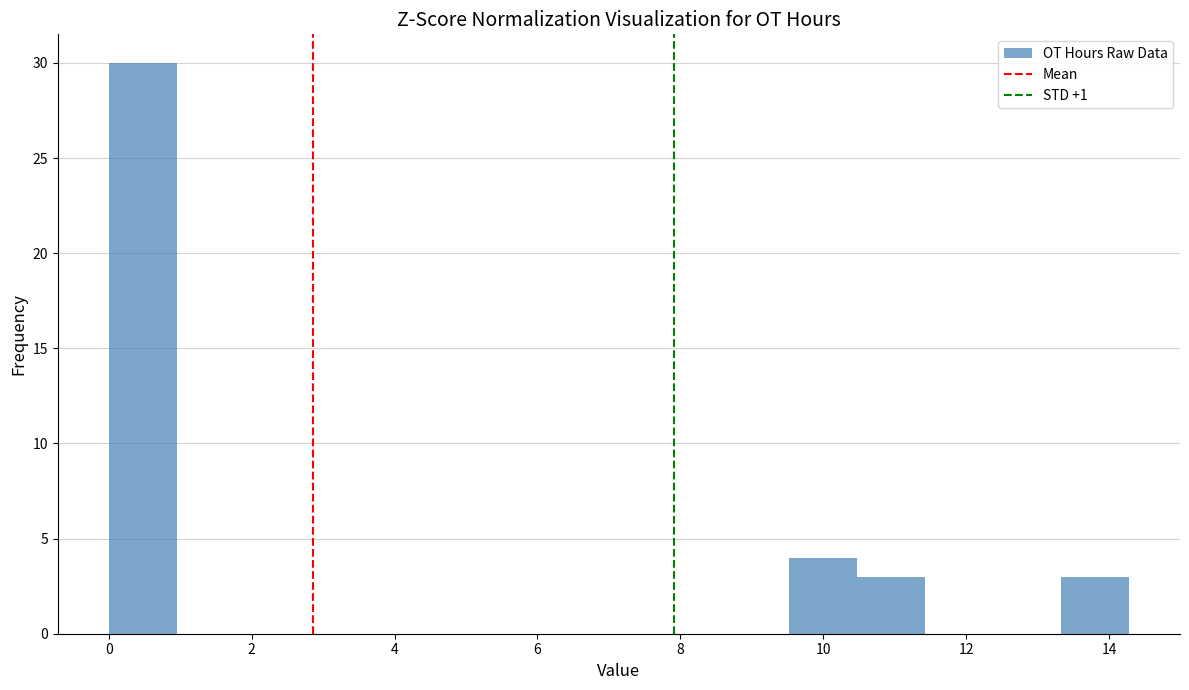

What is the height of the bar covering 13.4 to 14.2 on the x-axis? Neither the bar edges nor the heights are printed on the chart, so give them approximately, as read against the axes.

3